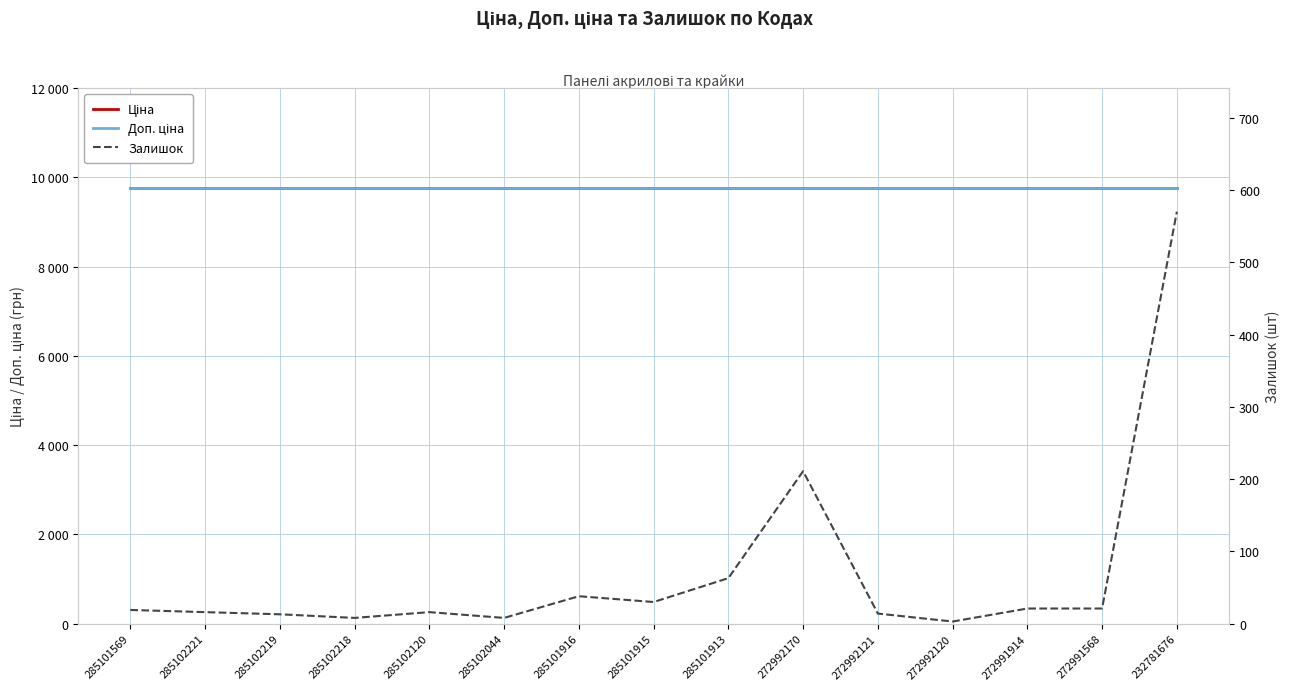

Which series has the widest spread of values?

Залишок